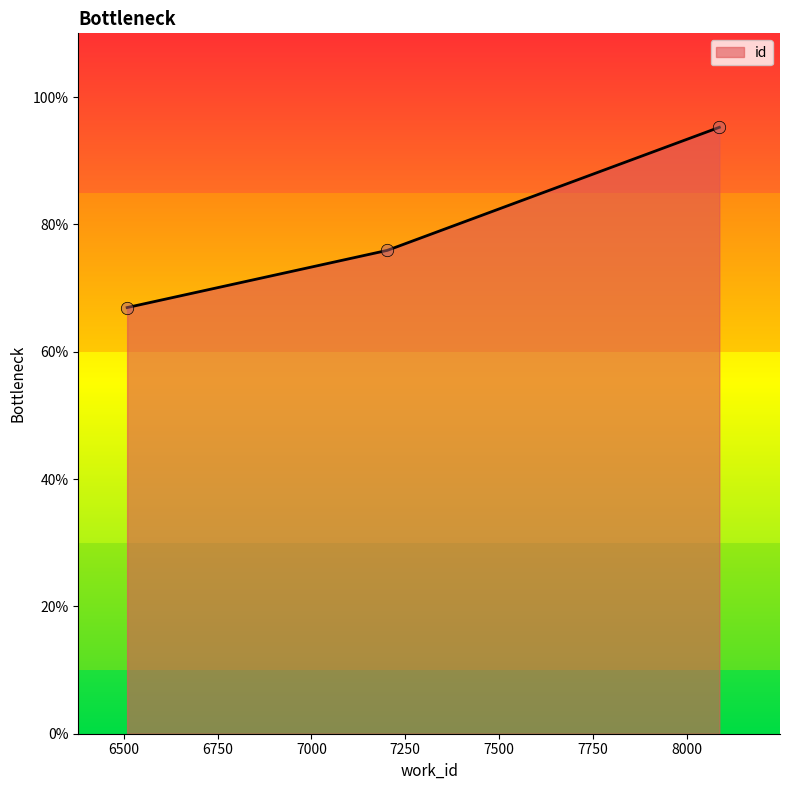

What is the maximum value shown in the chart?

95.2